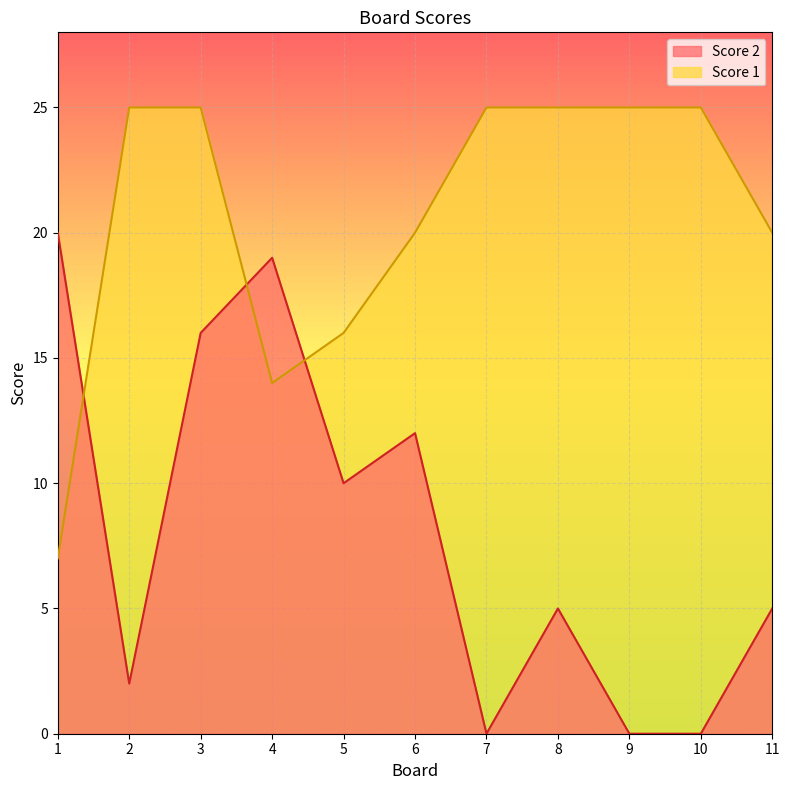

Which series has the largest total across all categories?

Score 1